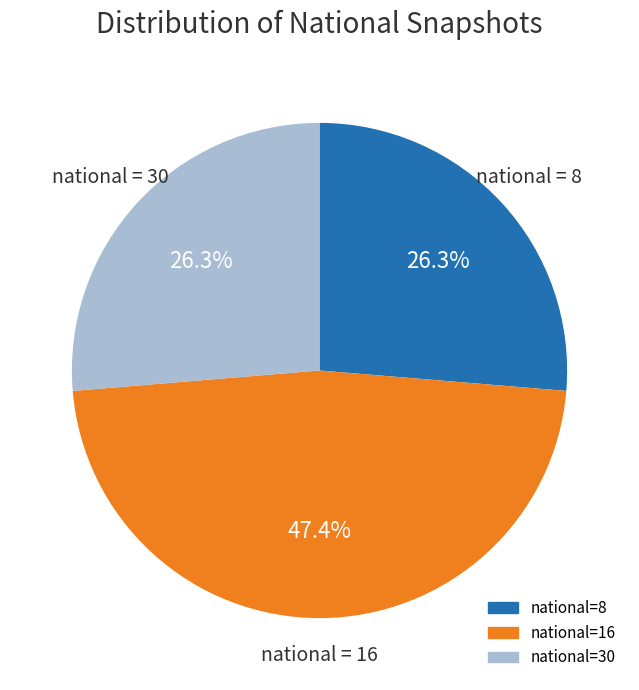

Is there a majority slice in this chart?

No